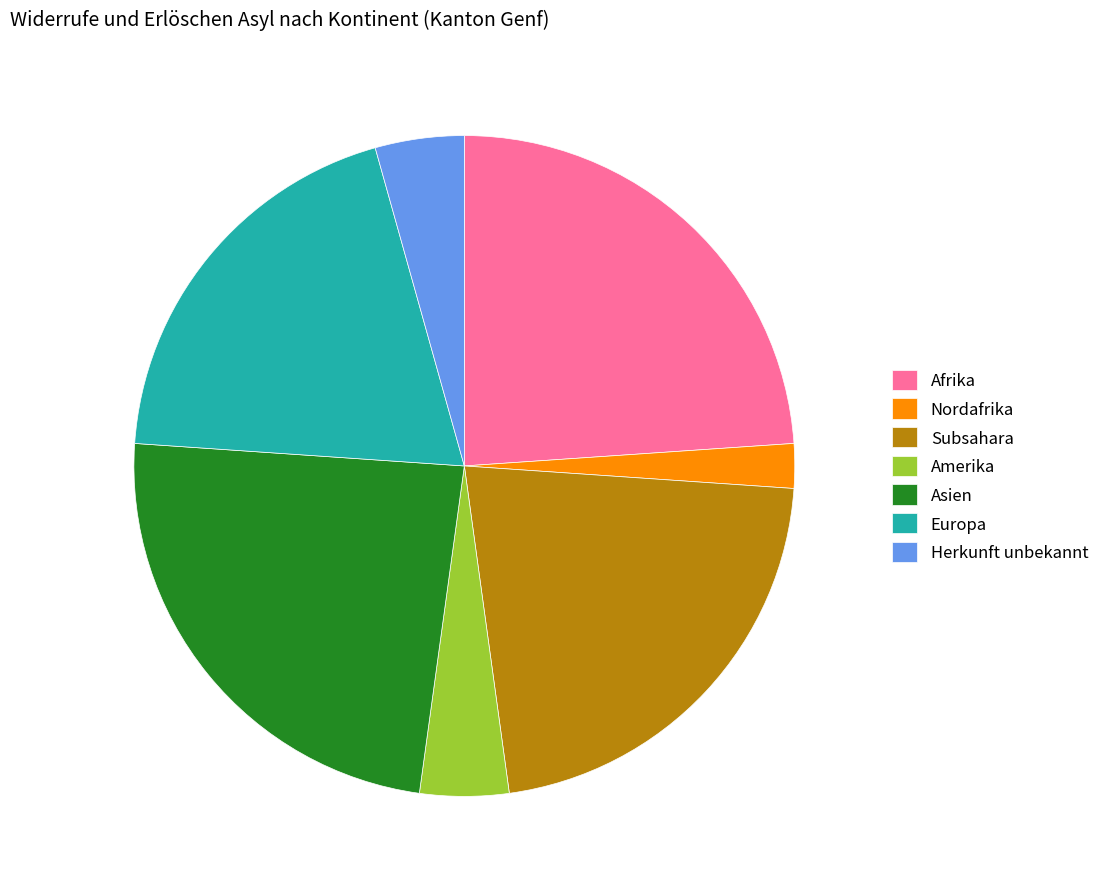

How many segments does this pie chart have?

7